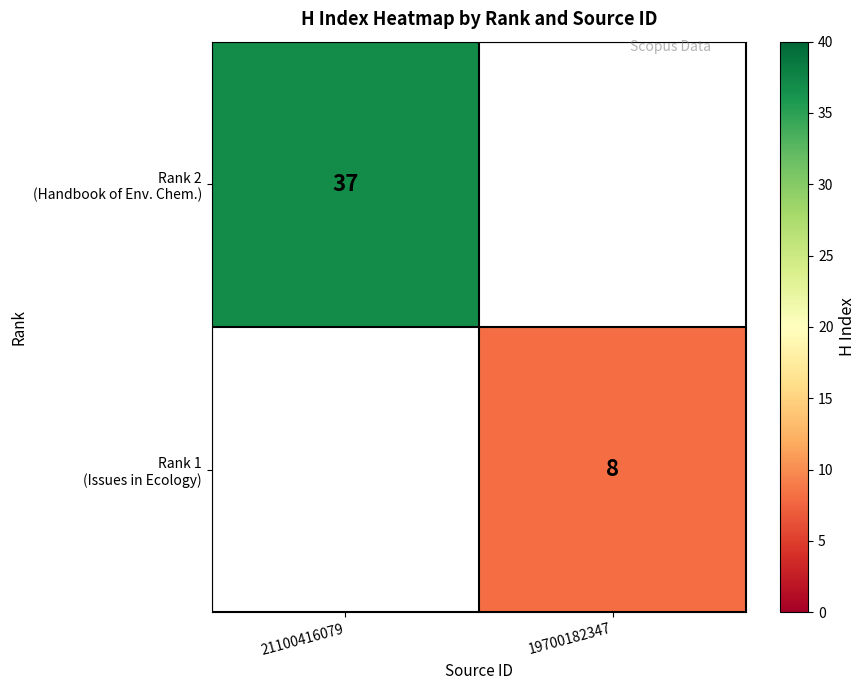

Where is Rank 2 (Handbook of Env. Chem.) nearest to the value 37?

21100416079